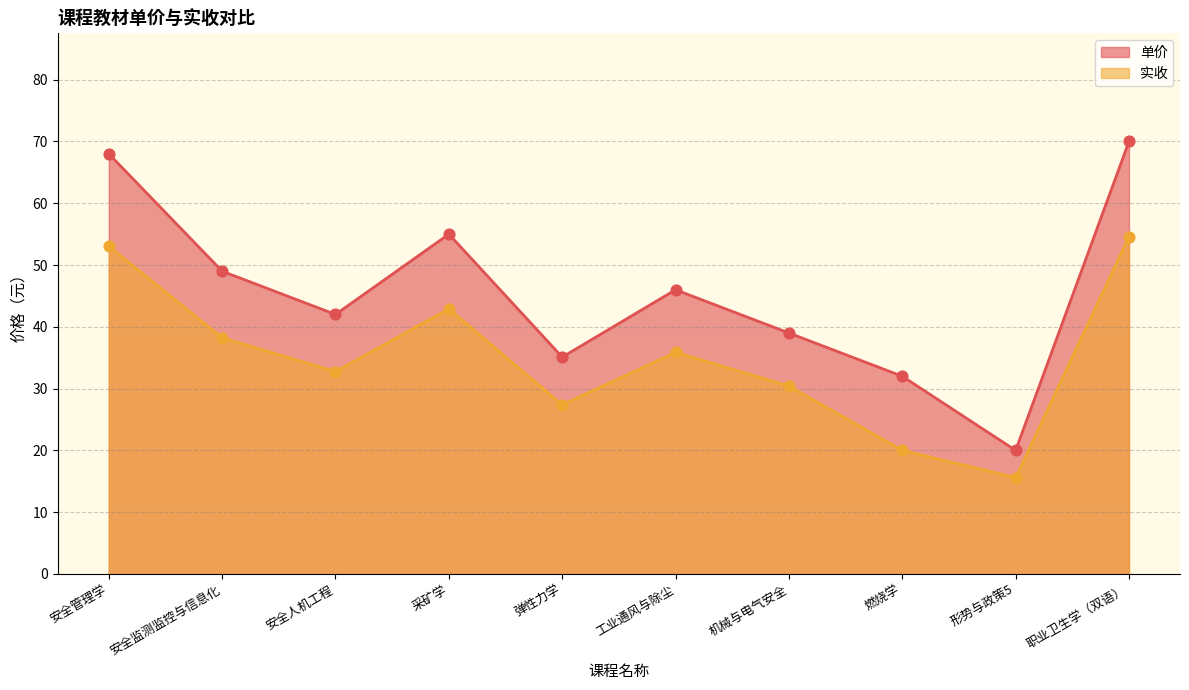

Which series contains the highest Y value?

单价